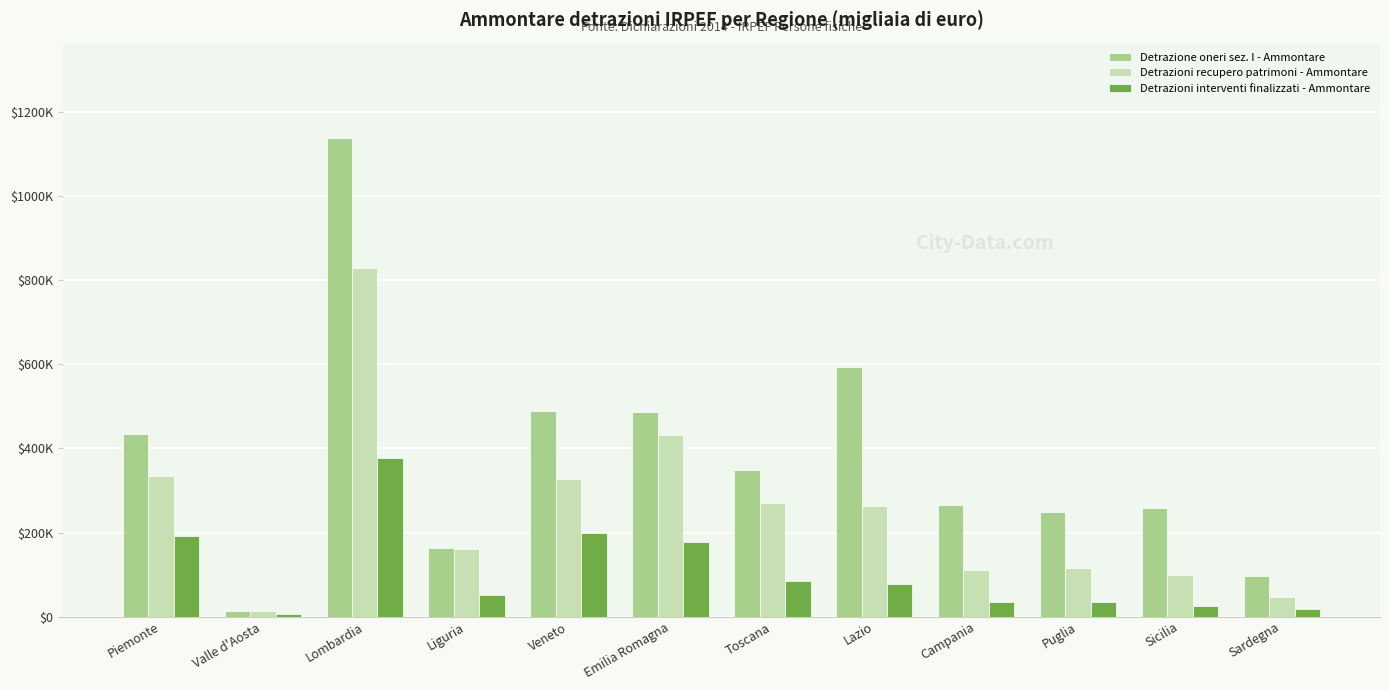

What is the average value of the Detrazioni interventi finalizzati - Ammontare series?

106285